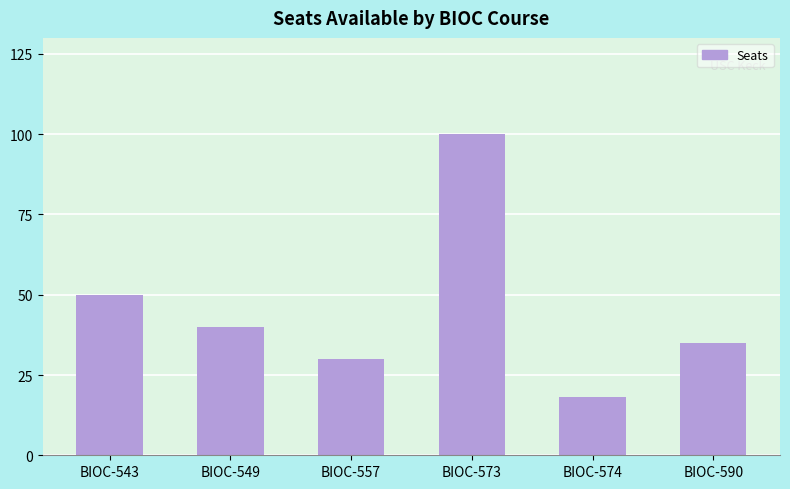

How many data points are less than 40?

3